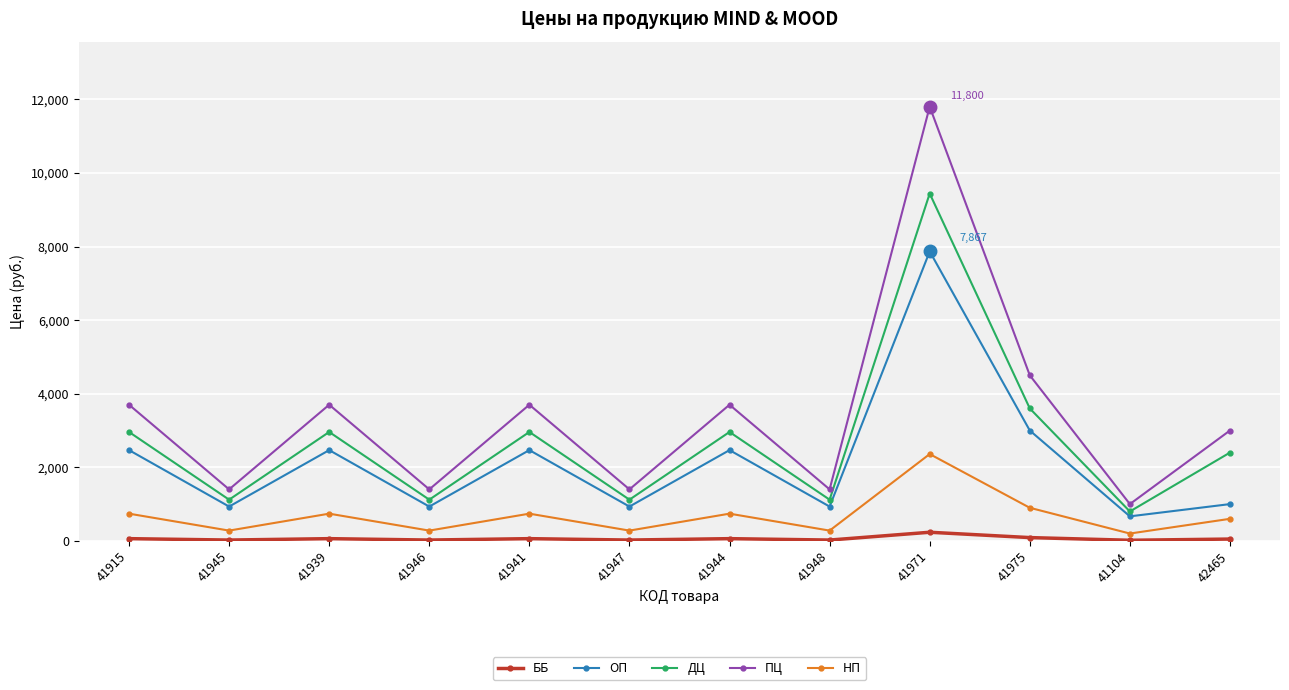

True or false: ОП and ДЦ intersect in this chart.

False